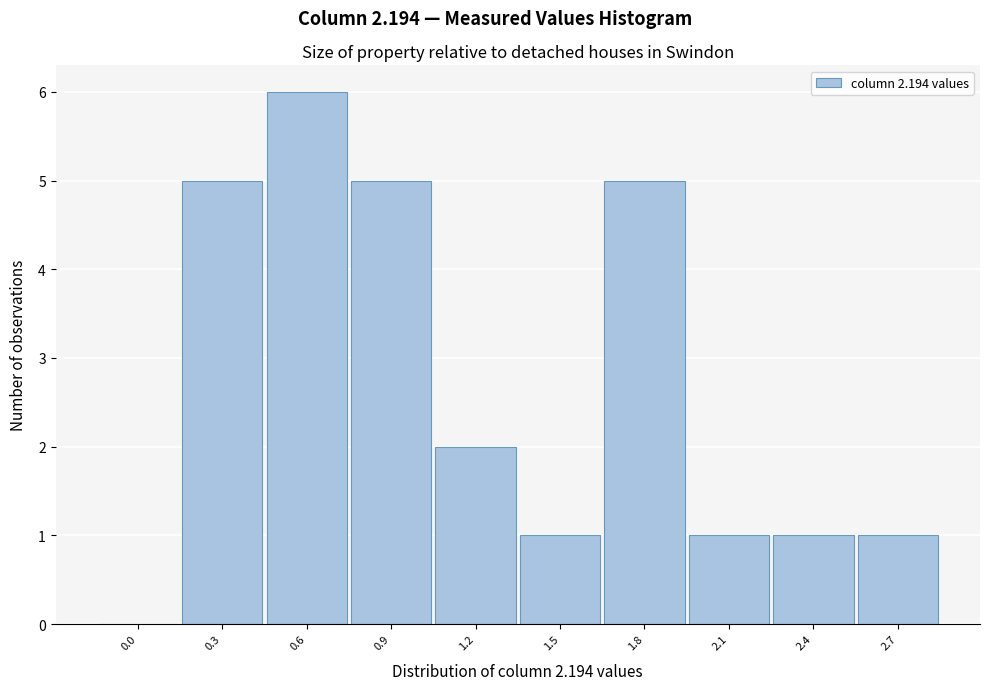

Reading right to left, what are all the values shown in this chart?

2.7=1	2.4=1	2.1=1	1.8=5	1.5=1	1.2=2	0.9=5	0.6=6	0.3=5	0.0=0